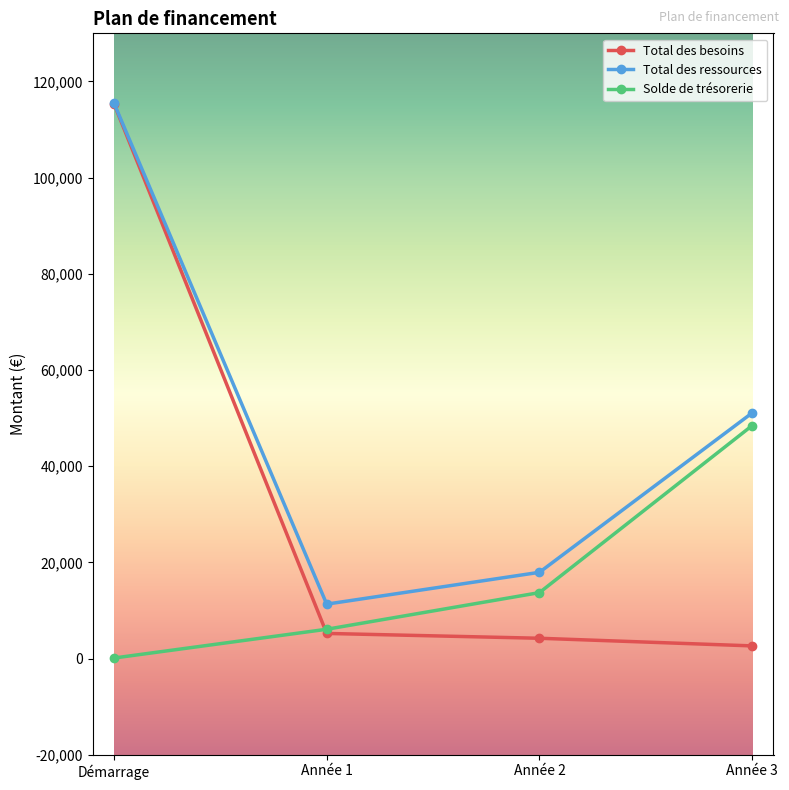

At which label is Total des ressources closest to 63408?

Année 3